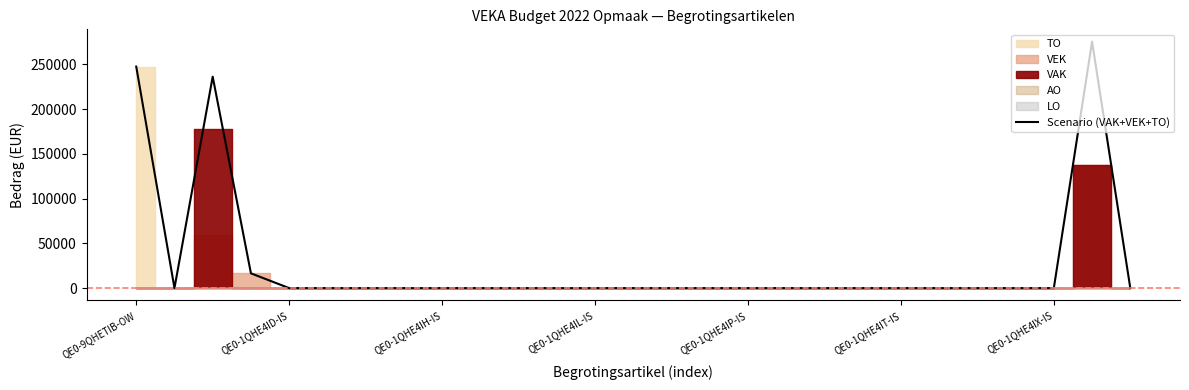

Is this an area chart (filled region under the line)?

No